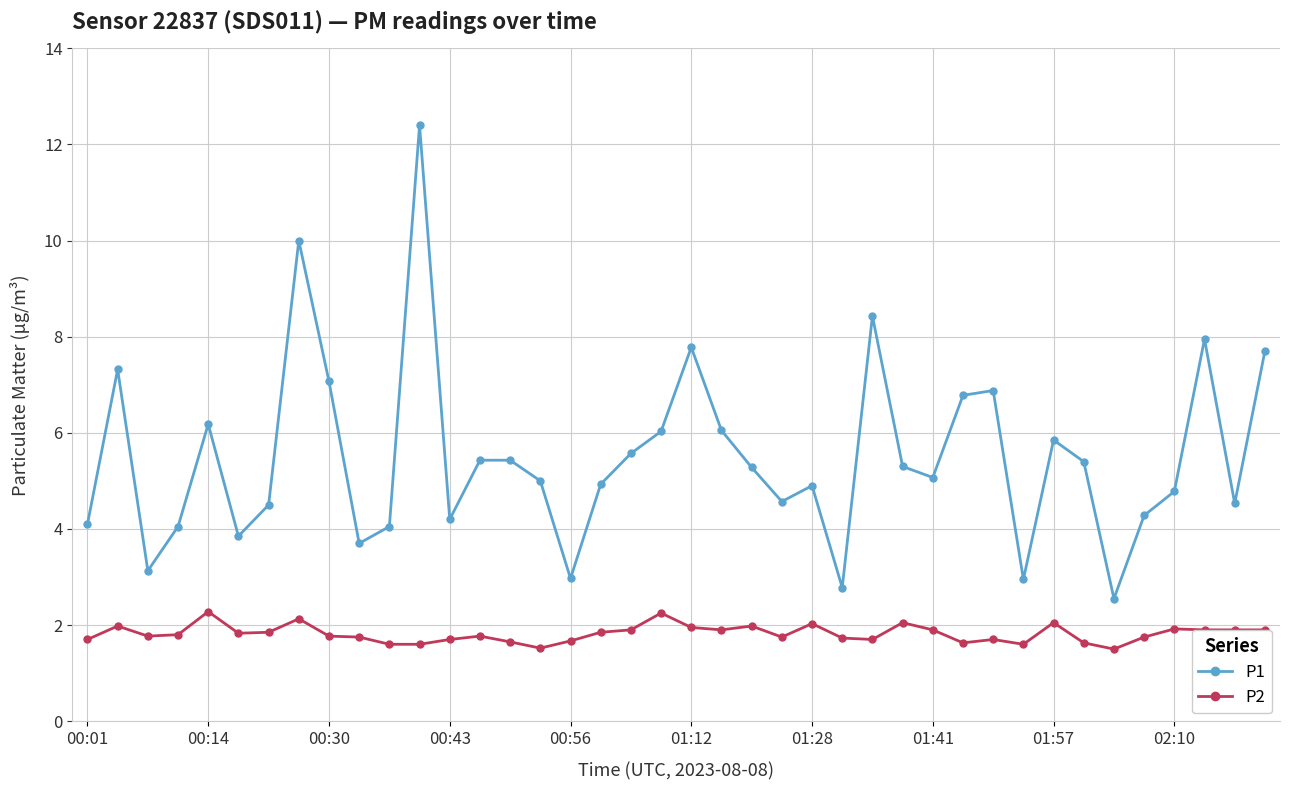

How many lines are shown in the chart?

2